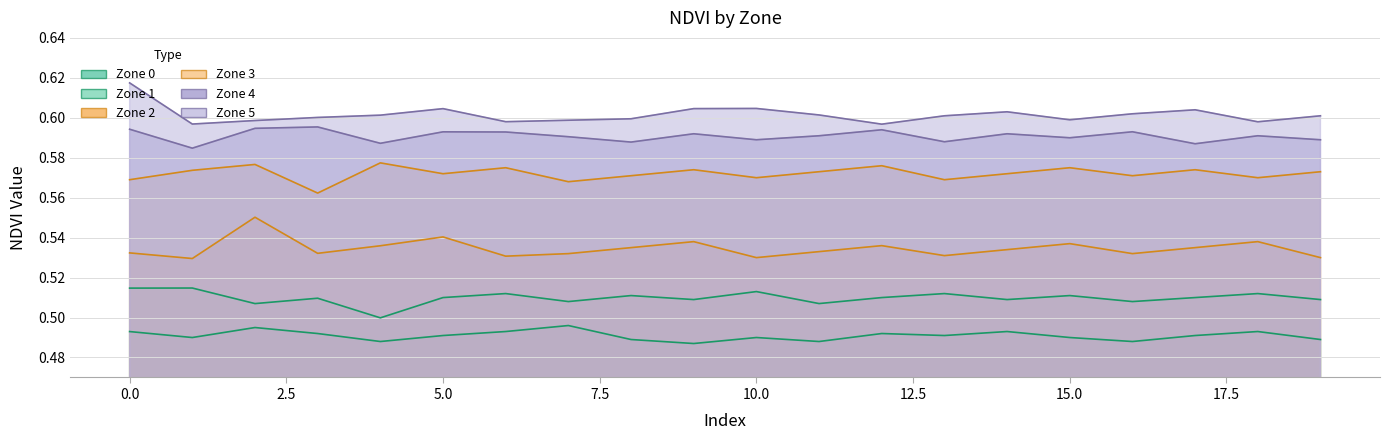

True or false: Zone 1 and Zone 3 cross at least once.

False